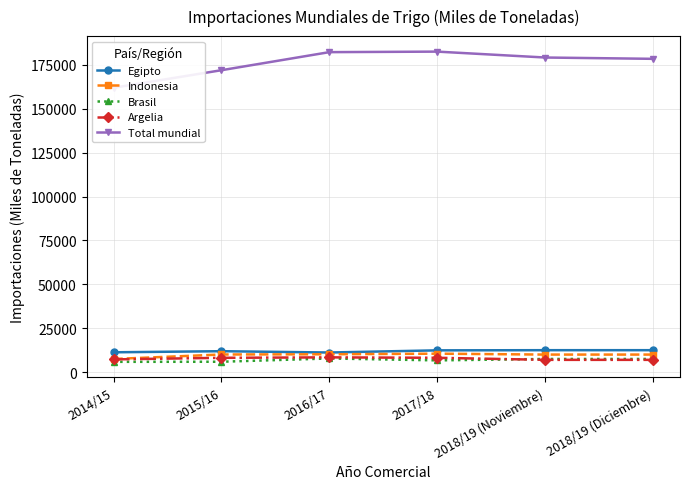

True or false: Indonesia and Brasil cross at least once.

False